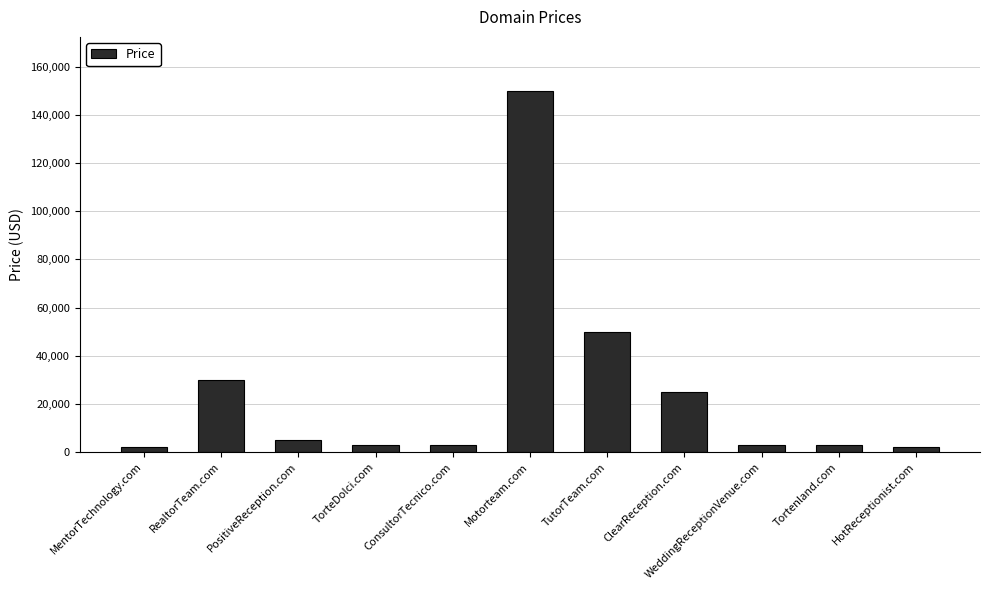

Does the chart contain stacked bars?

No